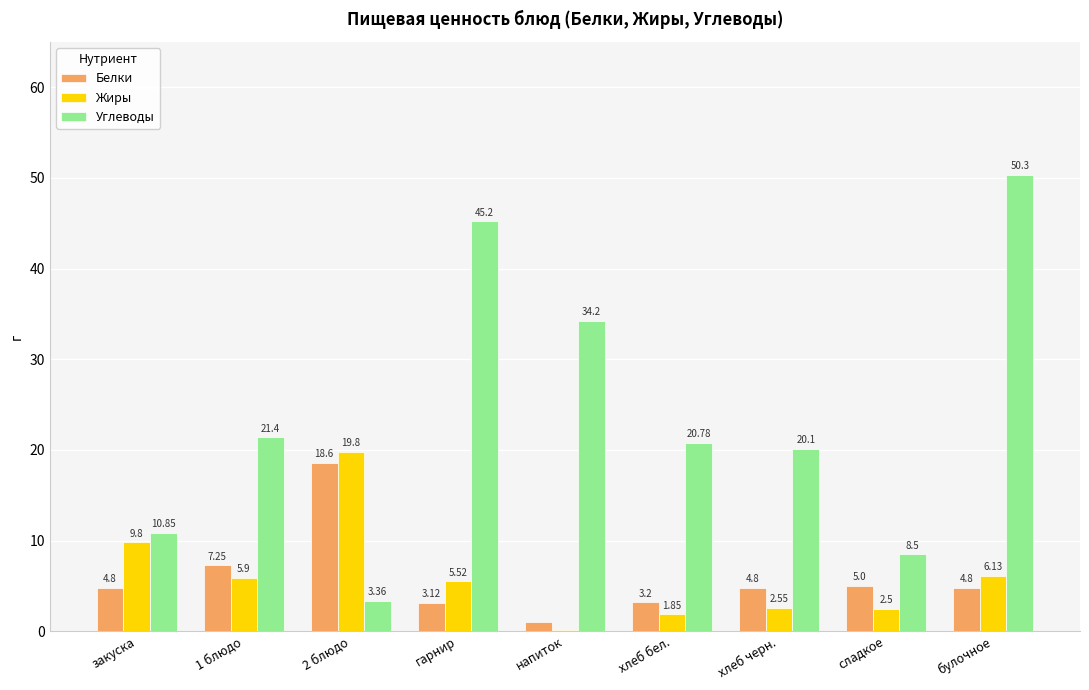

What is the sum of all Углеводы values?

214.7